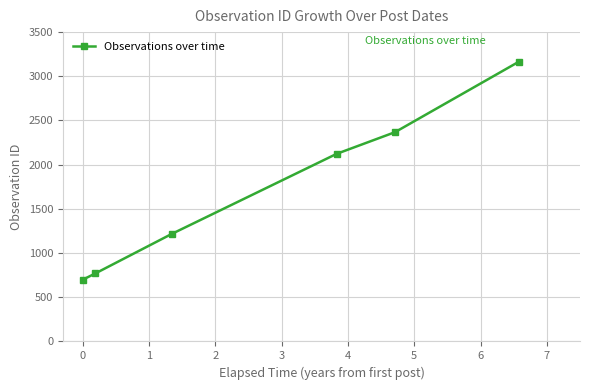

What is the difference between the maximum and minimum values?

2467